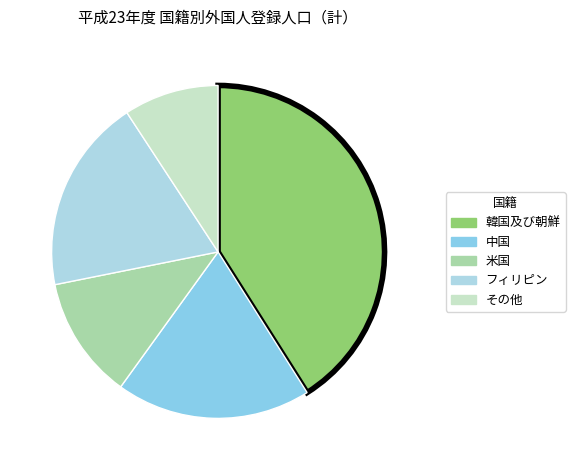

To the nearest percent, what is the combined percentage of 韓国及び朝鮮 and 米国?

53%